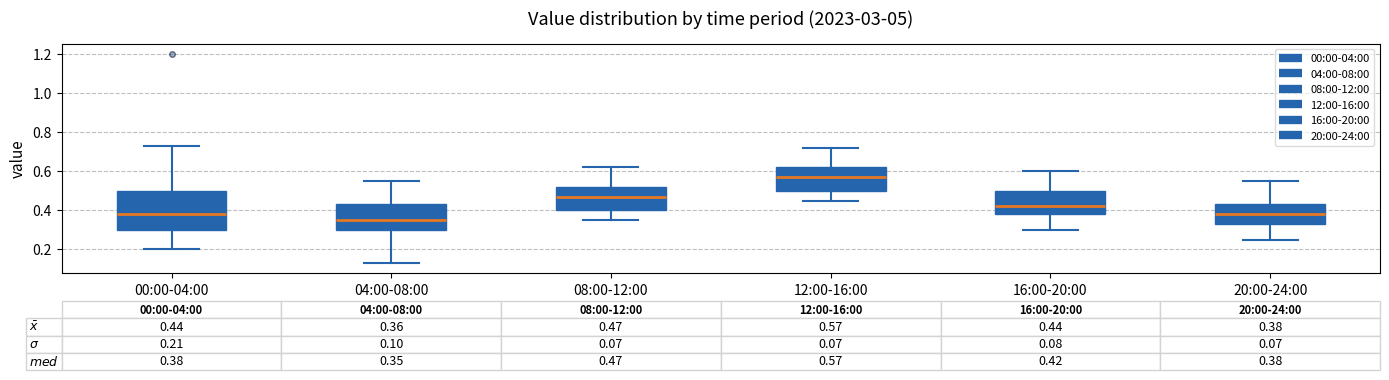

Which box has the lowest median line?

04:00-08:00